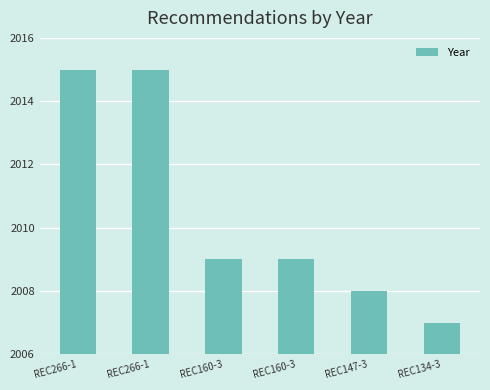

What is the ratio of the value at REC160-3 to the value at REC134-3?

1.0